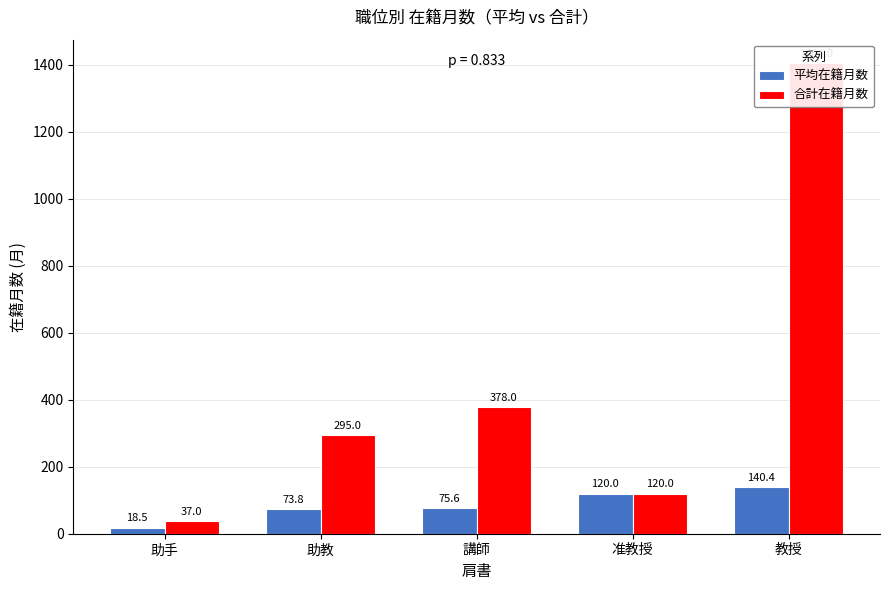

How many bars are there in total?

10